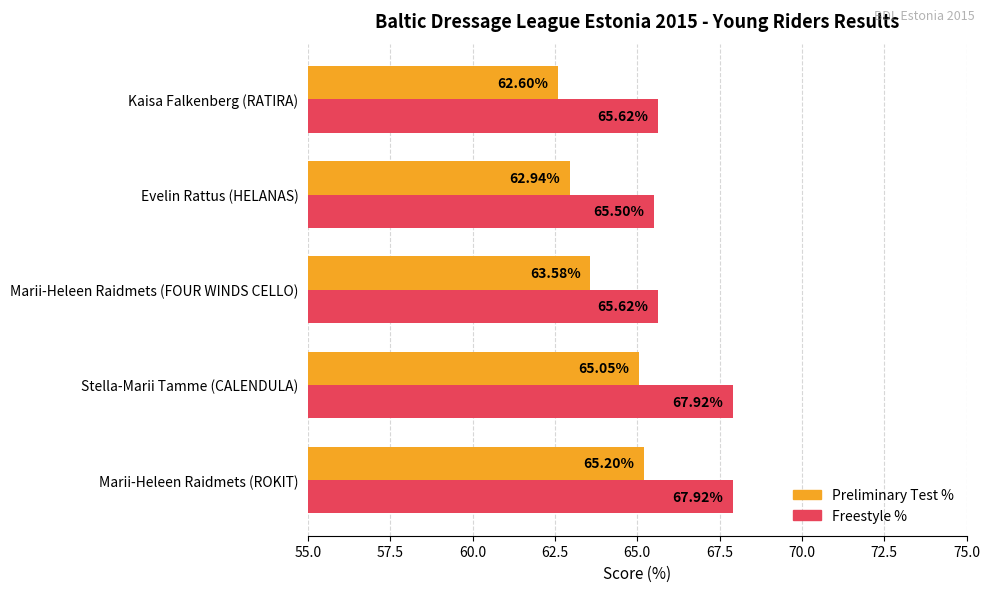

Which series has the largest range (max minus min)?

Preliminary Test %